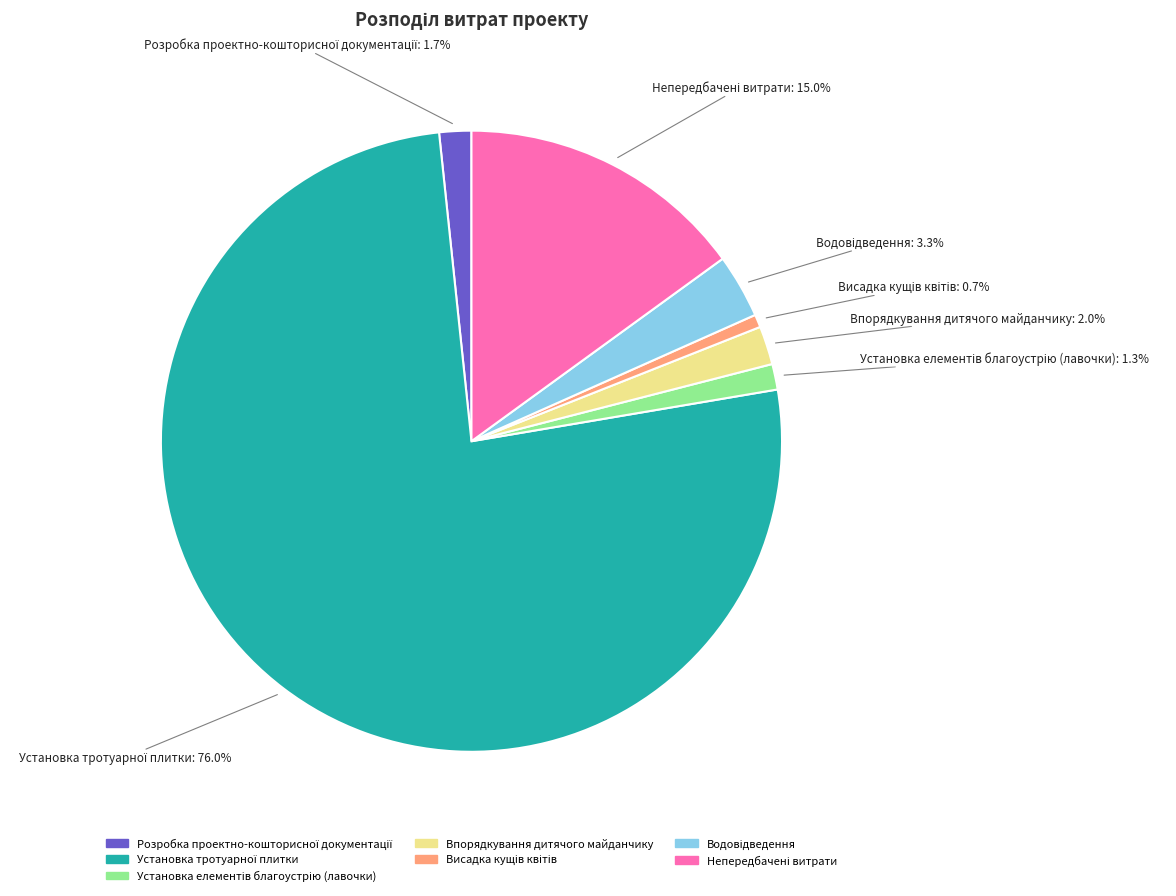

Does any single category account for the majority?

Yes